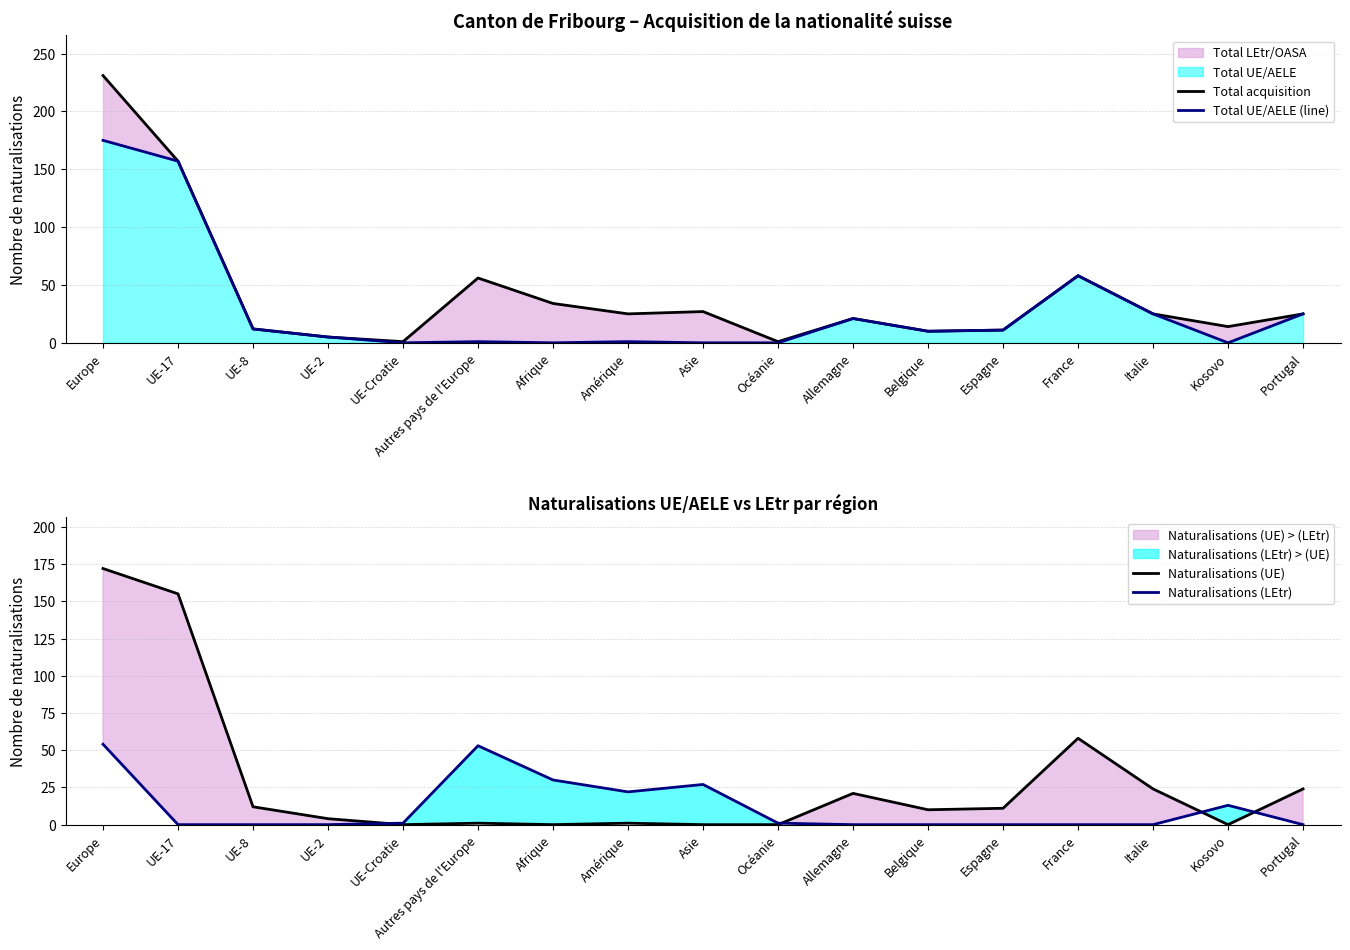

Reading left to right, transcribe all the data shown in this chart.

Total acquisition: Europe=231	UE-17=157	UE-8=12	UE-2=5	UE-Croatie=1	Autres pays de l'Europe=56	Afrique=34	Amérique=25	Asie=27	Océanie=1	Allemagne=21	Belgique=10	Espagne=11	France=58	Italie=25	Kosovo=14	Portugal=25
Total UE/AELE (line): Europe=175	UE-17=157	UE-8=12	UE-2=5	UE-Croatie=0	Autres pays de l'Europe=1	Afrique=0	Amérique=1	Asie=0	Océanie=0	Allemagne=21	Belgique=10	Espagne=11	France=58	Italie=25	Kosovo=0	Portugal=25
Naturalisations (UE): Europe=172	UE-17=155	UE-8=12	UE-2=4	UE-Croatie=0	Autres pays de l'Europe=1	Afrique=0	Amérique=1	Asie=0	Océanie=0	Allemagne=21	Belgique=10	Espagne=11	France=58	Italie=24	Kosovo=0	Portugal=24
Naturalisations (LEtr): Europe=54	UE-17=0	UE-8=0	UE-2=0	UE-Croatie=1	Autres pays de l'Europe=53	Afrique=30	Amérique=22	Asie=27	Océanie=1	Allemagne=0	Belgique=0	Espagne=0	France=0	Italie=0	Kosovo=13	Portugal=0